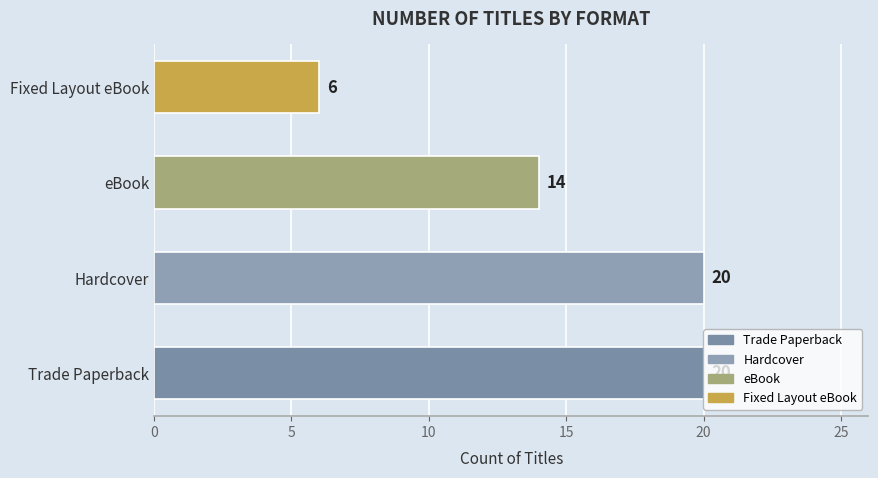

How many bars are there in total?

4